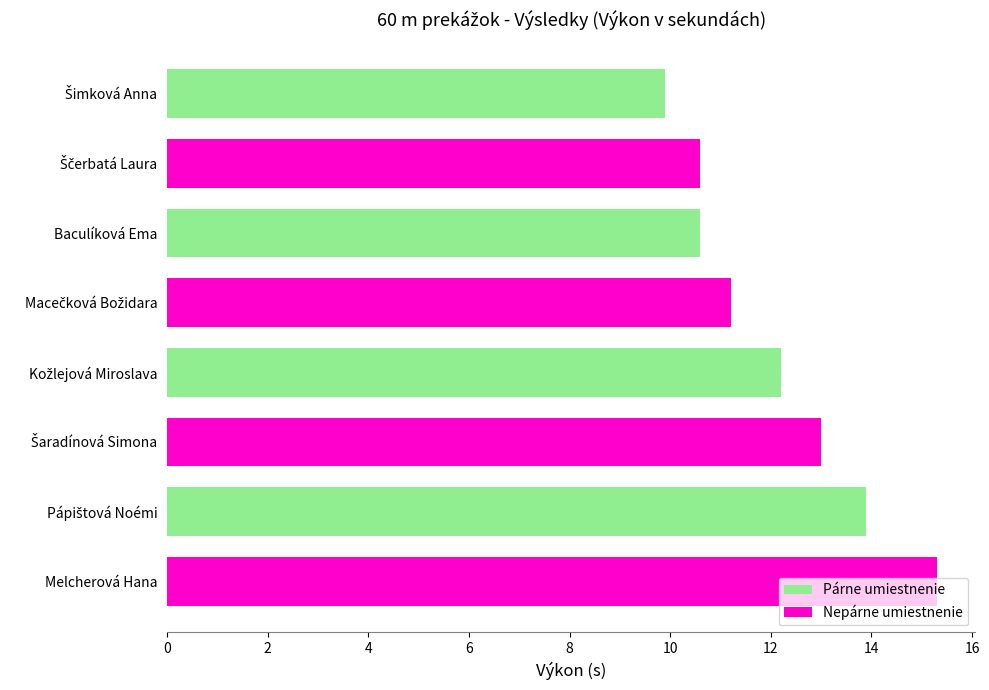

Which category has the highest value across all series?

Melcherová Hana